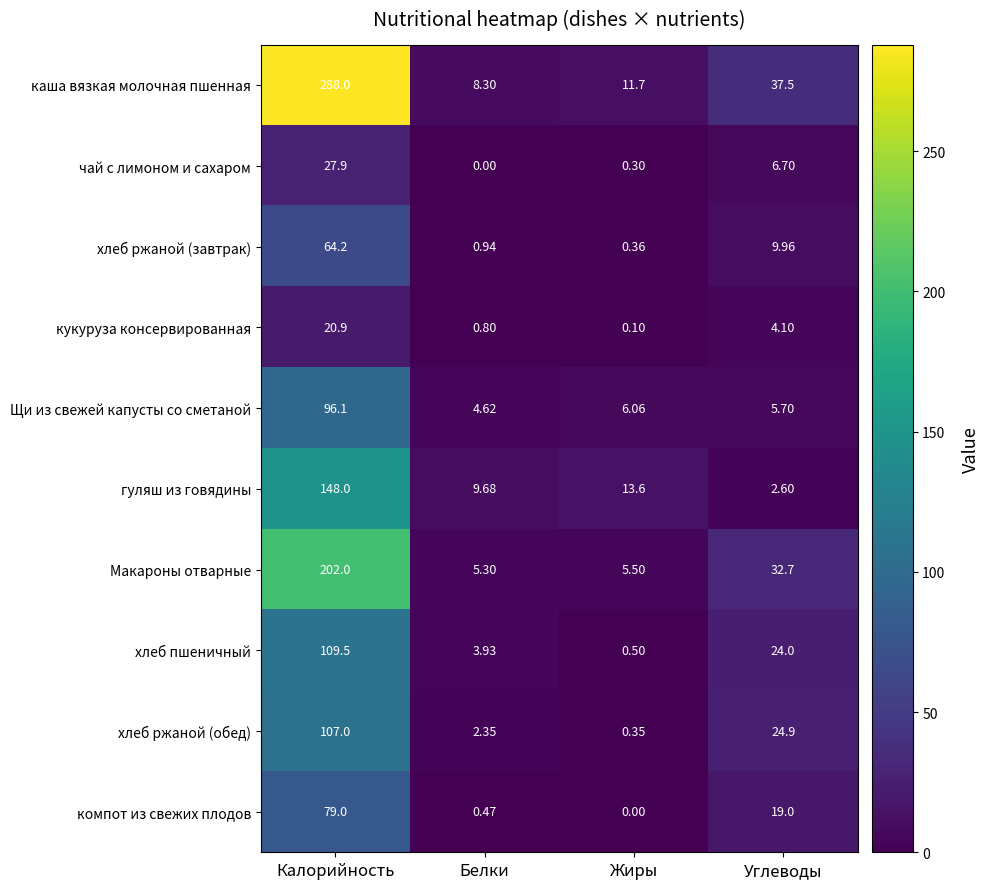

Which series has the largest total across all categories?

каша вязкая молочная пшенная